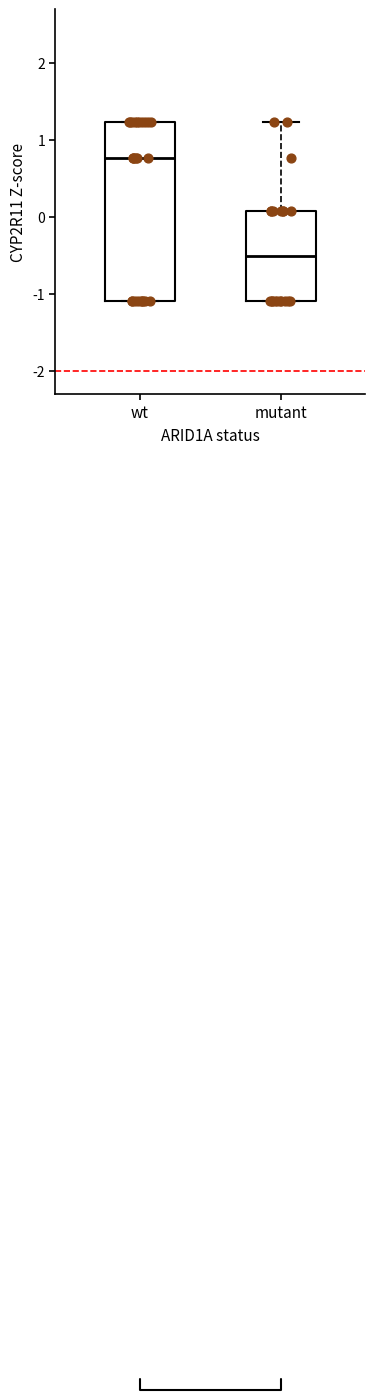

Where is the lower edge of the box for mutant on the y-axis? The values are not printed on the chart, so give them approximately, as read against the axis.

-1.1